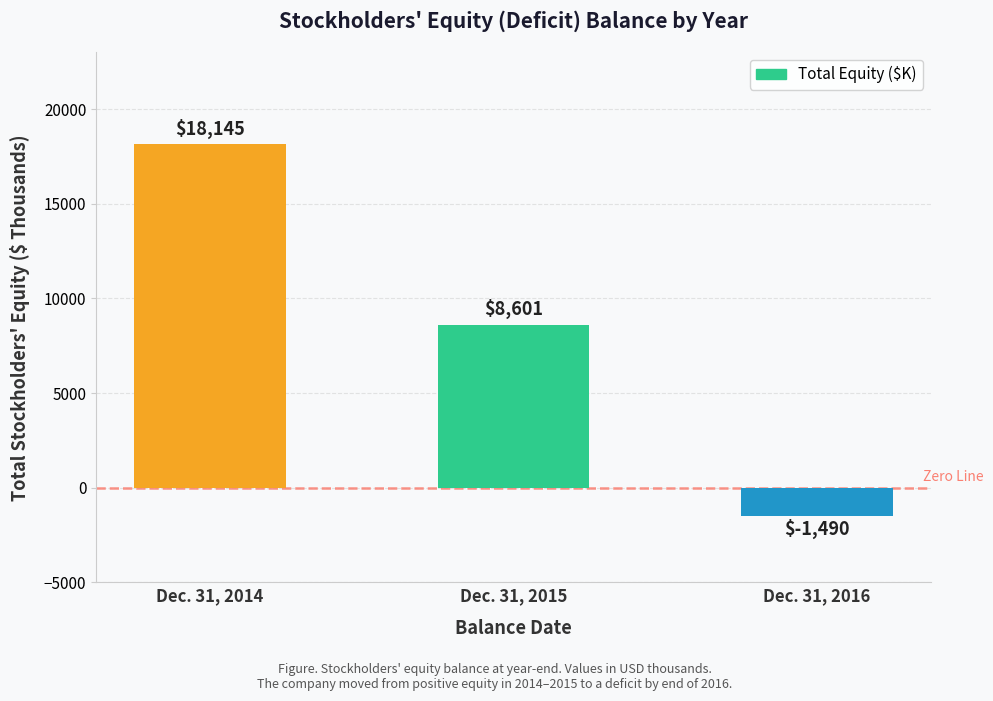

List the labels in order of value, largest first.

Dec. 31, 2014, Dec. 31, 2015, Dec. 31, 2016